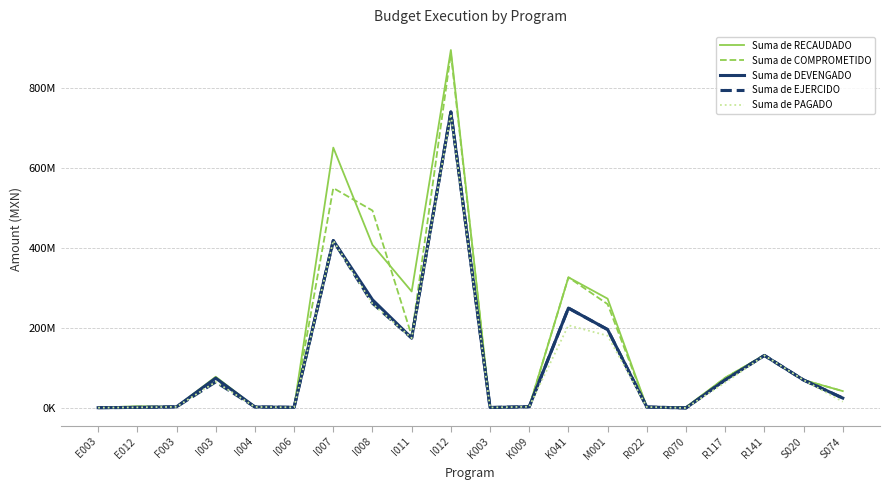

What are all the series names shown in the legend?

Suma de RECAUDADO, Suma de COMPROMETIDO, Suma de DEVENGADO, Suma de EJERCIDO, Suma de PAGADO